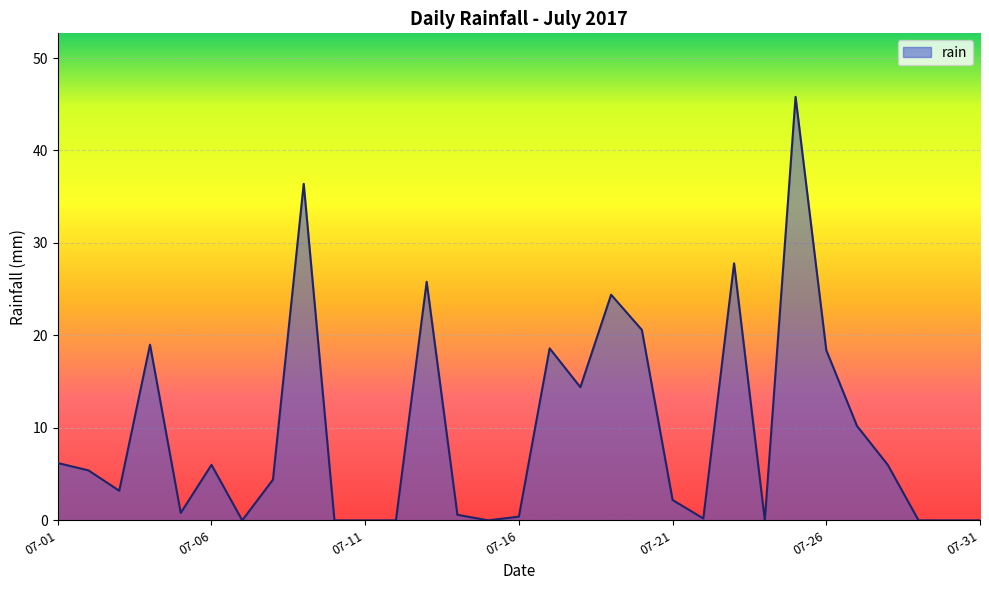

What is the sum of all values?

296.8